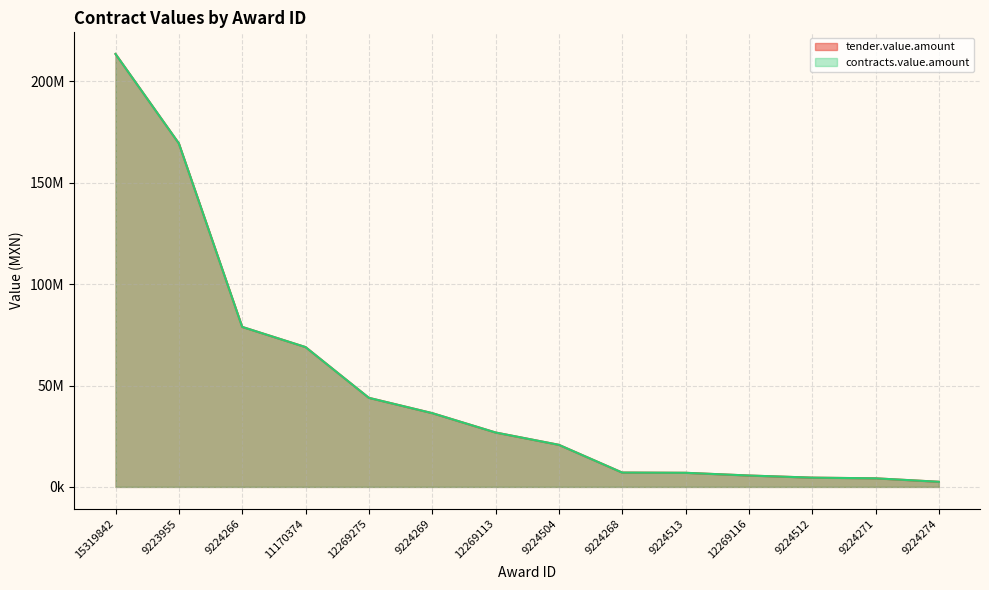

Reading right to left, what are all the values shown in this chart?

tender.value.amount: 2535481.9	4236784.0	4570384.4	5620291.5	6957233.9	7071544.1	20752092.6	26836195.8	36380985.1	43927094.6	68947286.8	78900567.9	169383507.0	213473467.5
contracts.value.amount: 2535481.9	4236784.0	4570384.4	5620291.5	6957233.9	7071544.1	20752092.6	26836195.8	36380985.1	43927094.6	68947286.8	78900567.9	169383507.0	213473467.5